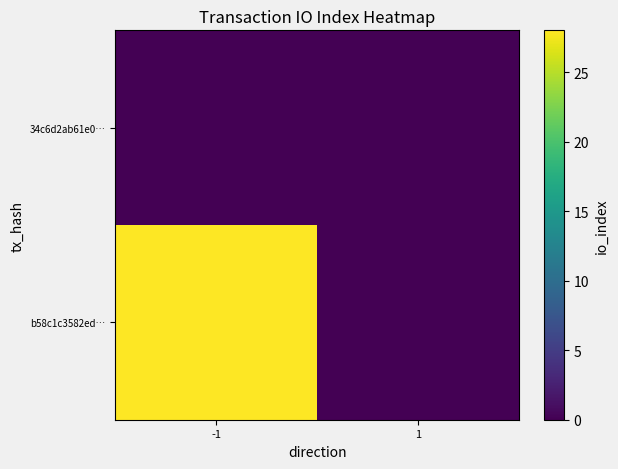

At which category is the sum across all series the highest?

-1